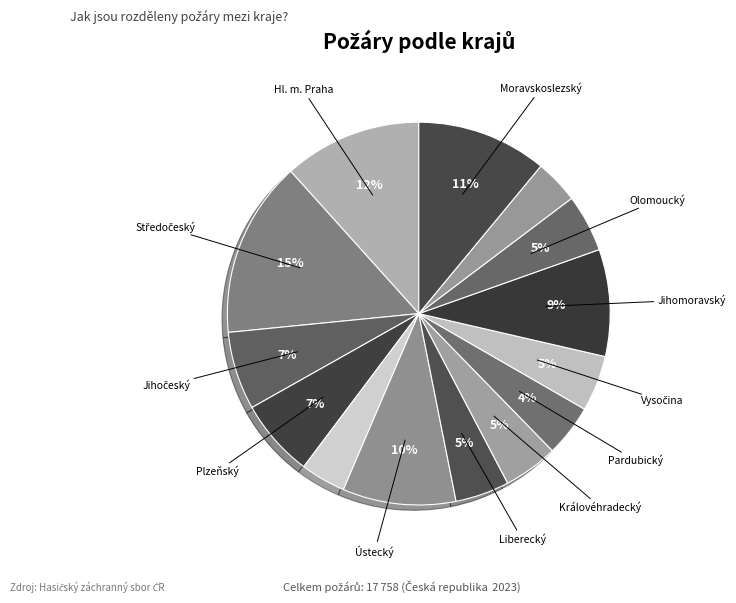

Count the number of slices in the pie.

14